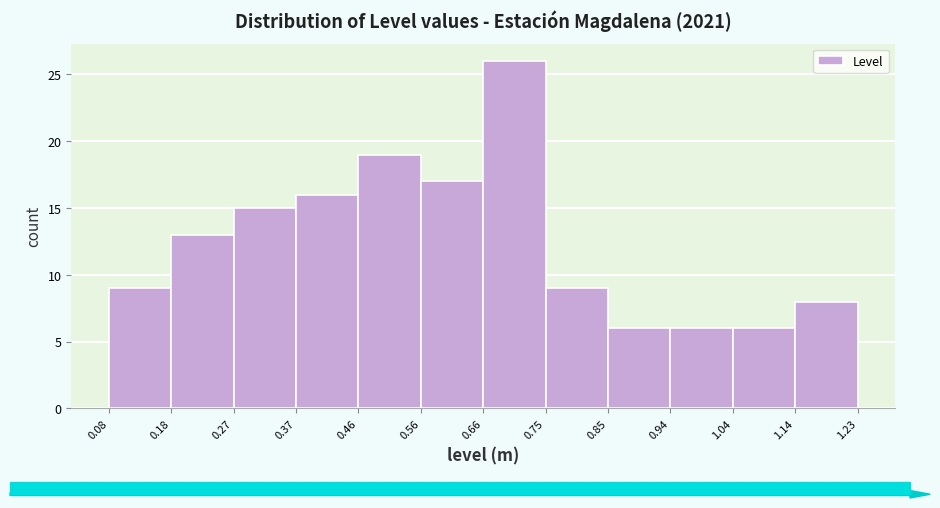

How tall is the bar that spans 0.66 to 0.75 on the x-axis? The values are not printed on the chart, so give them approximately, as read against the axis.

26